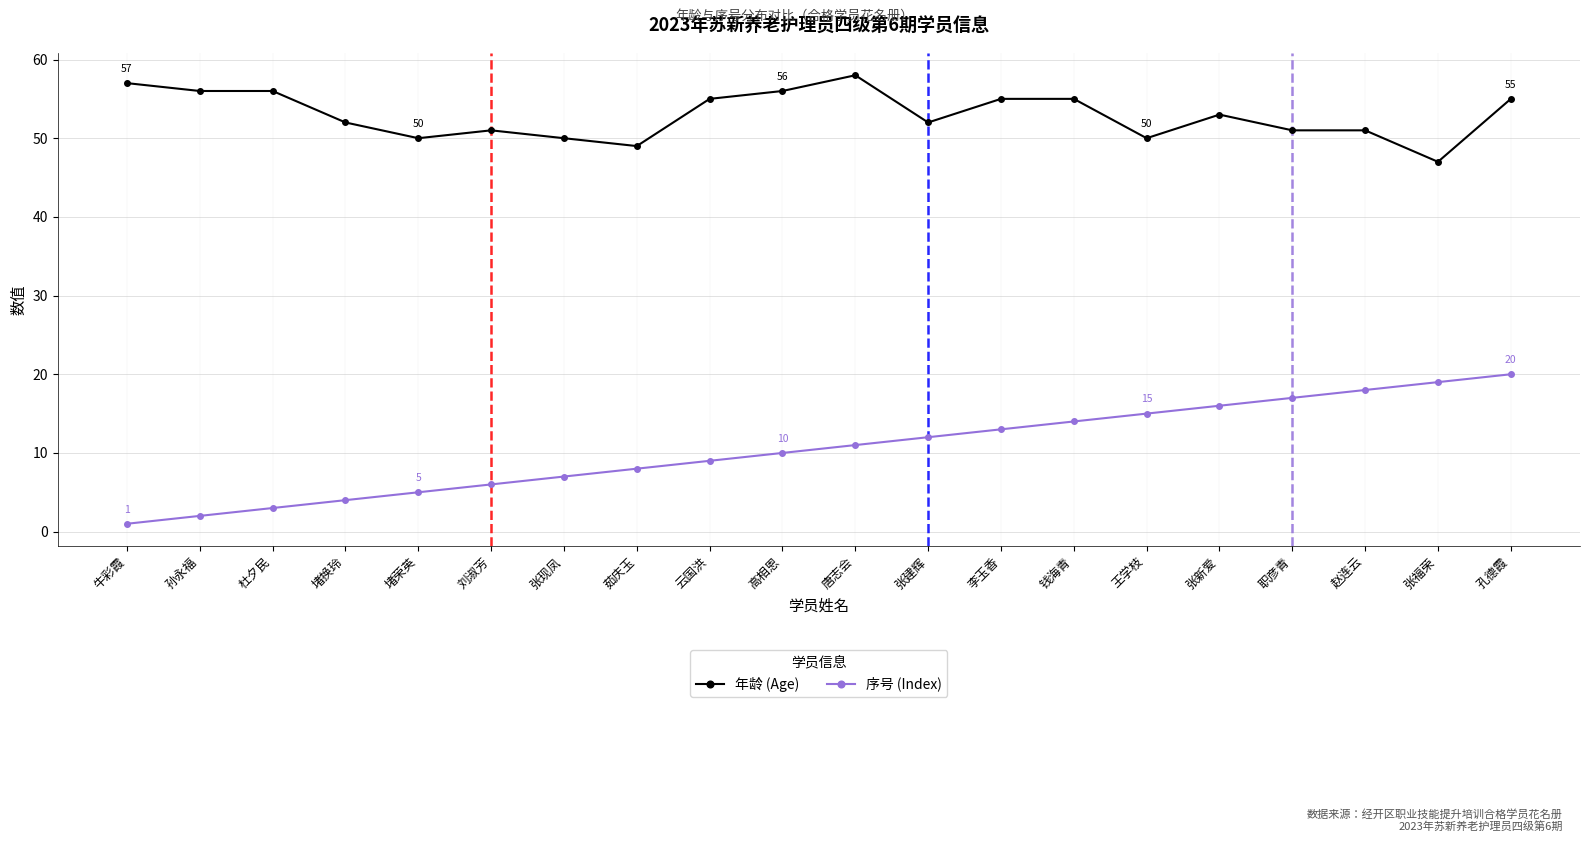

What value does the 年龄 (Age) series have at 刘淑芳, to the nearest 5?

50